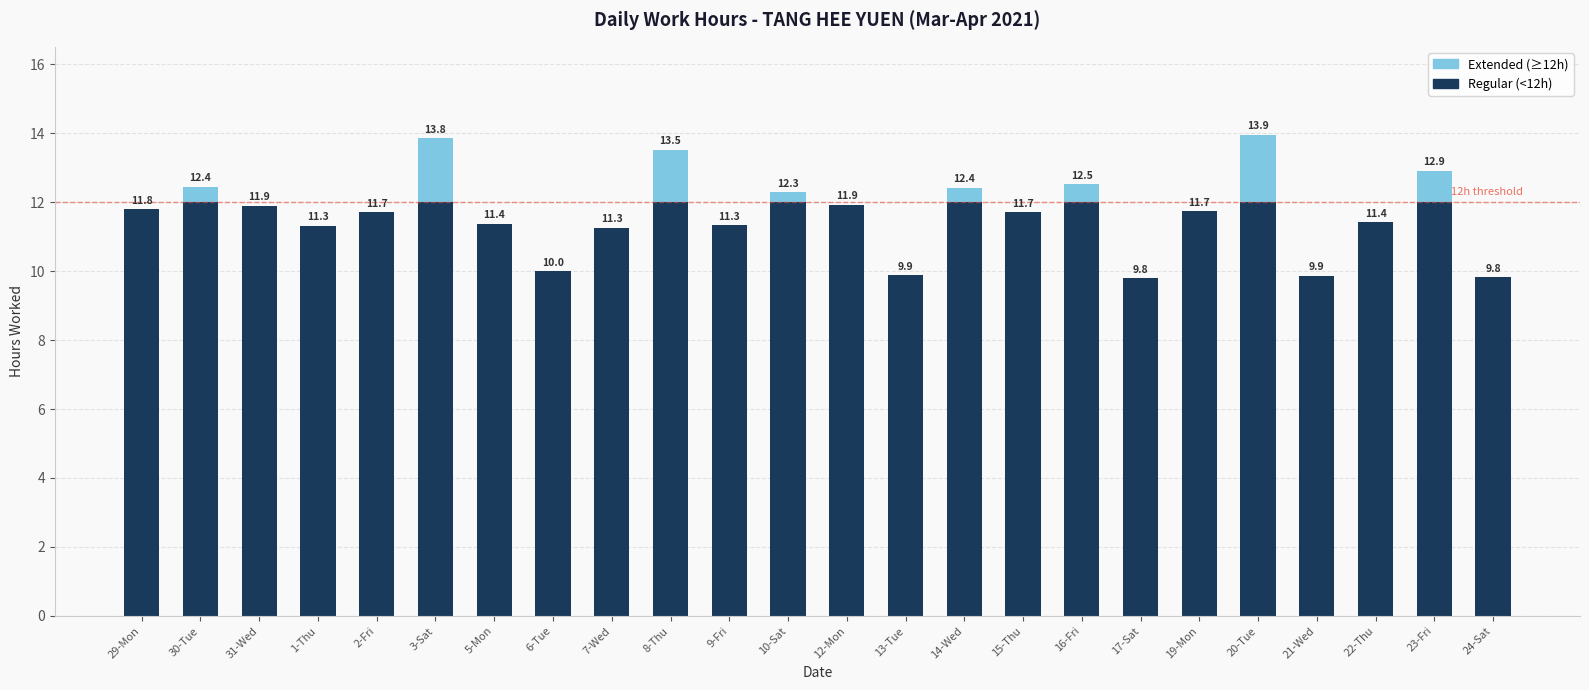

Are the bars horizontal?

No